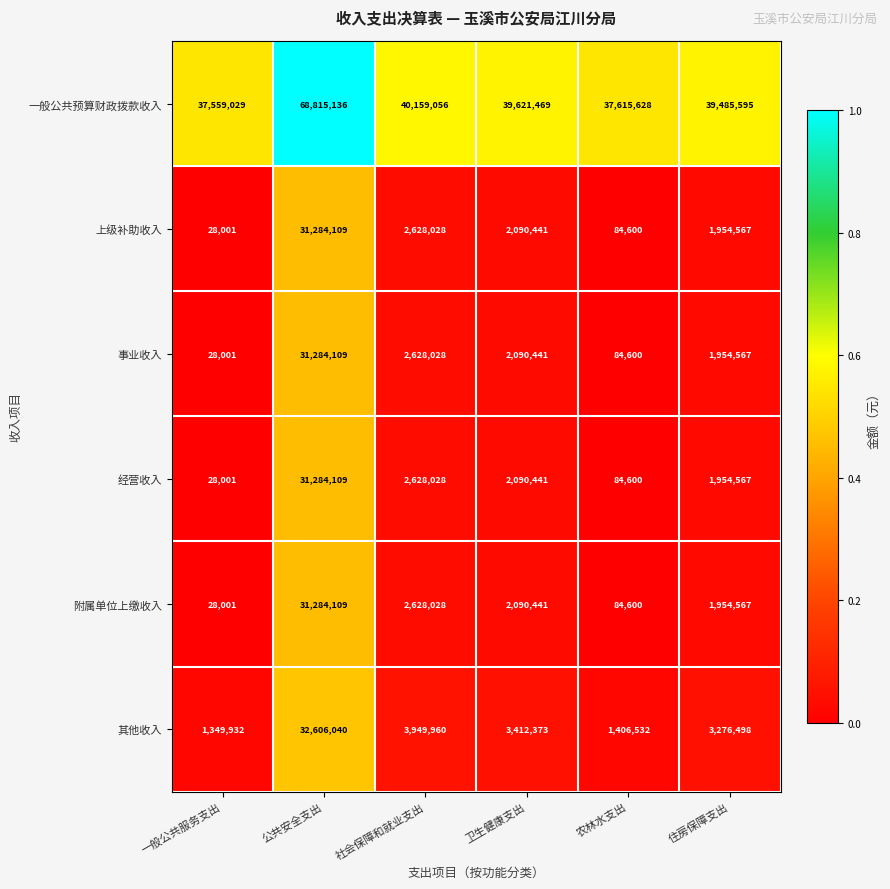

What is the difference between the maximum and minimum values in the 事业收入 series?

31256108